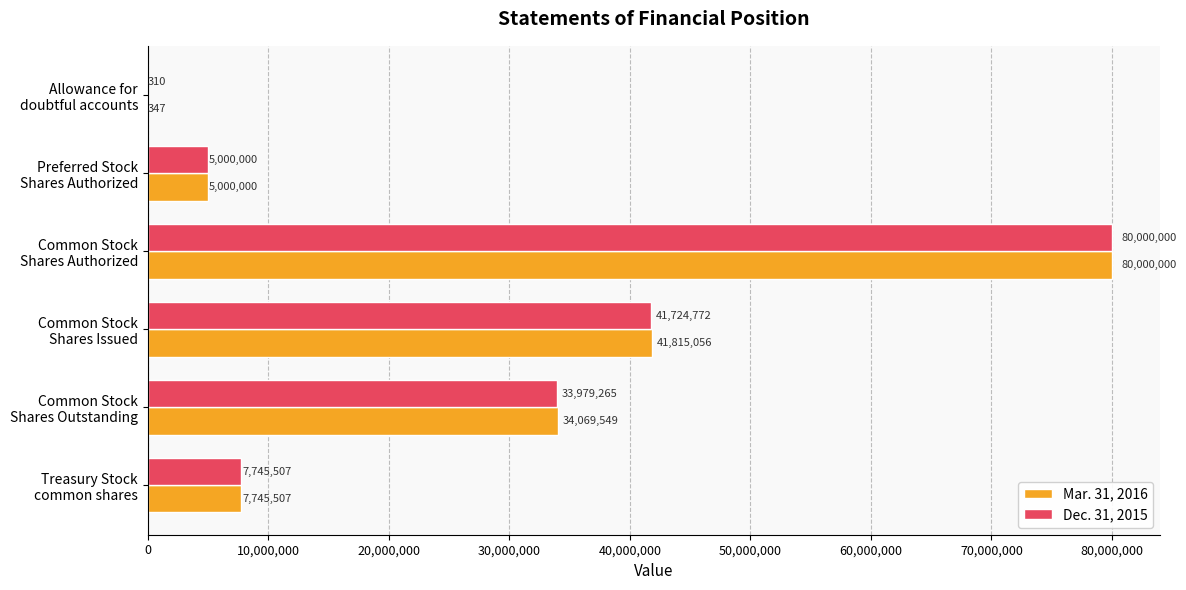

Which category has the highest value in the Mar. 31, 2016 series?

Common Stock
Shares Authorized